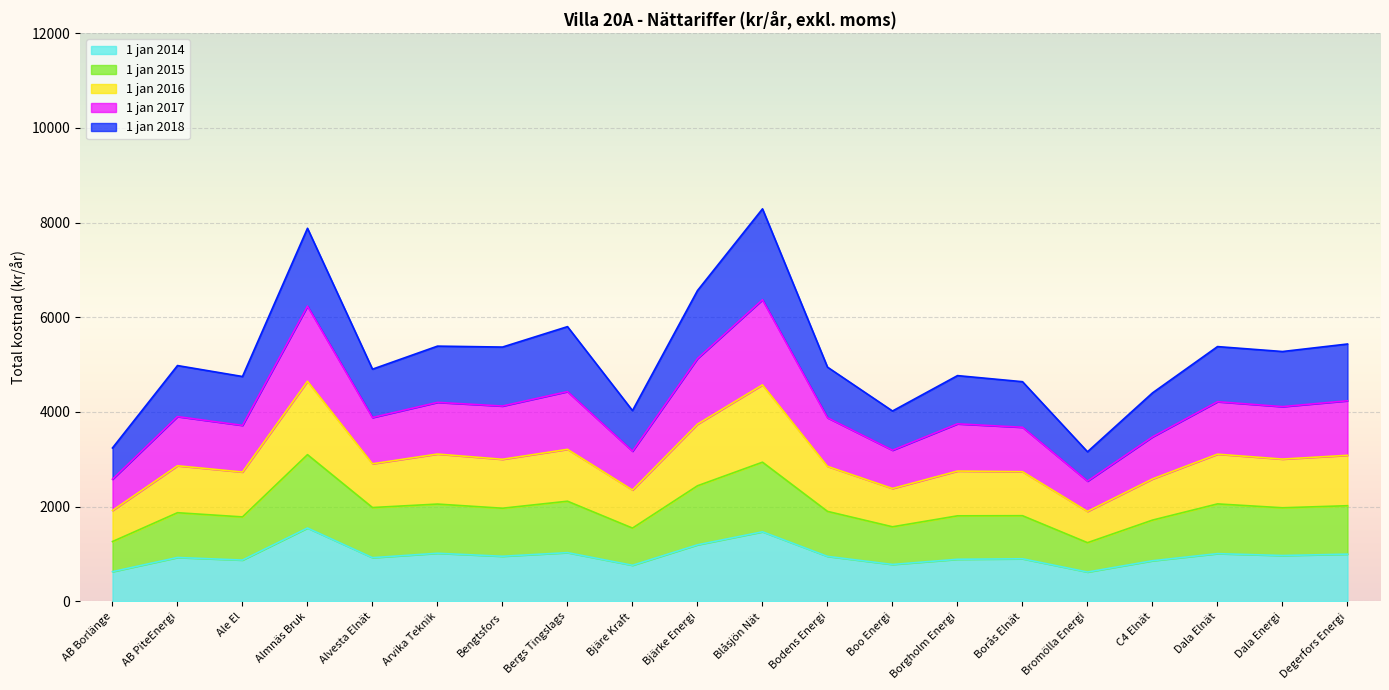

Is the value of 1 jan 2017 at Almnäs Bruk greater than the value of 1 jan 2014 at Blåsjön Nät?

Yes